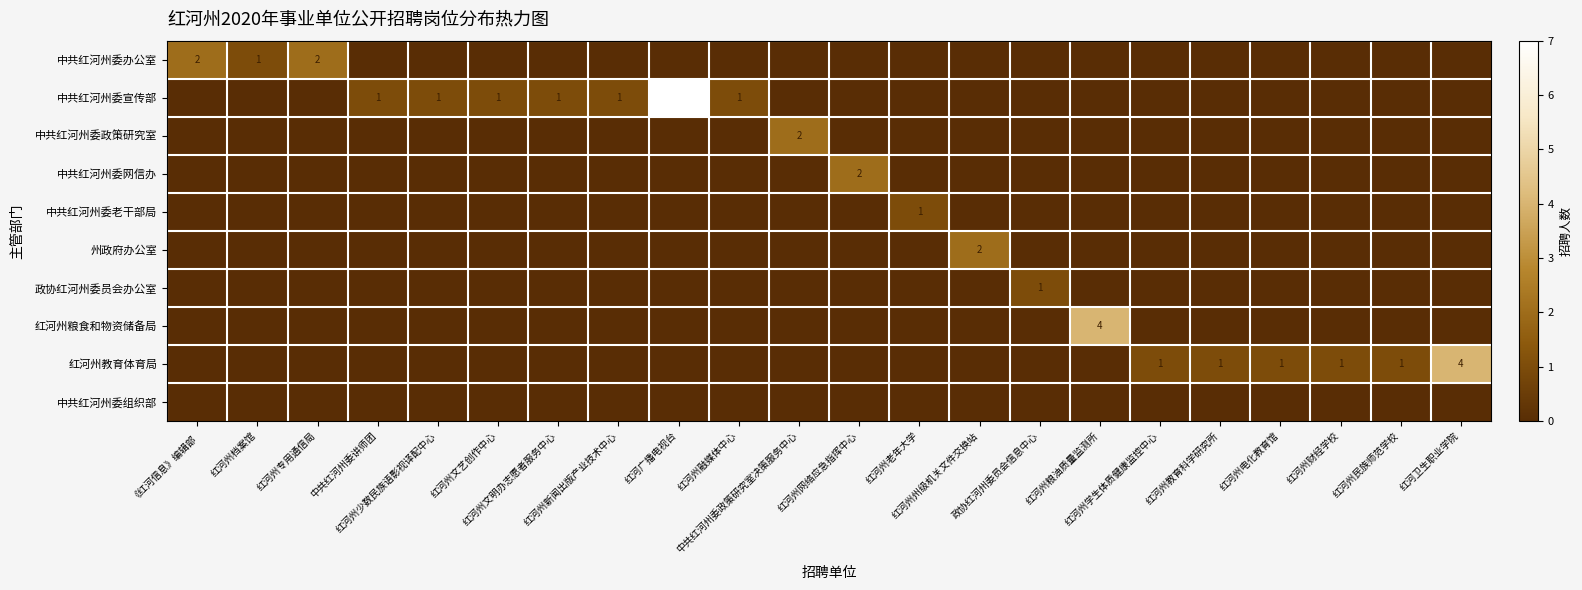

Which category has the lowest value across all series?

中共红河州委讲师团